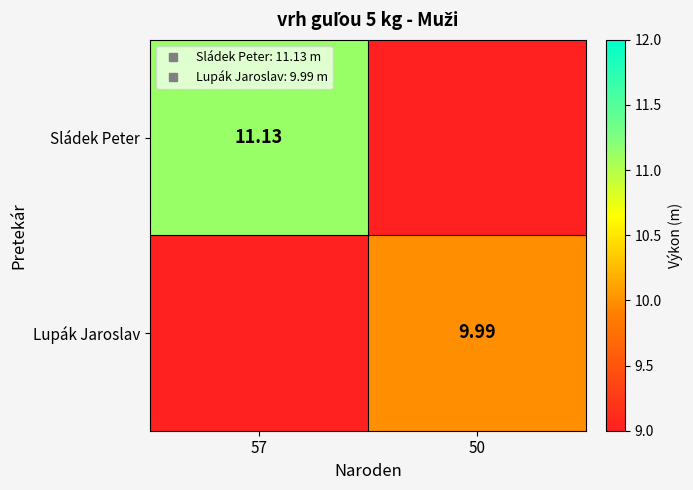

Is the value of Sládek Peter at 57 greater than the value of Lupák Jaroslav at 57?

Yes